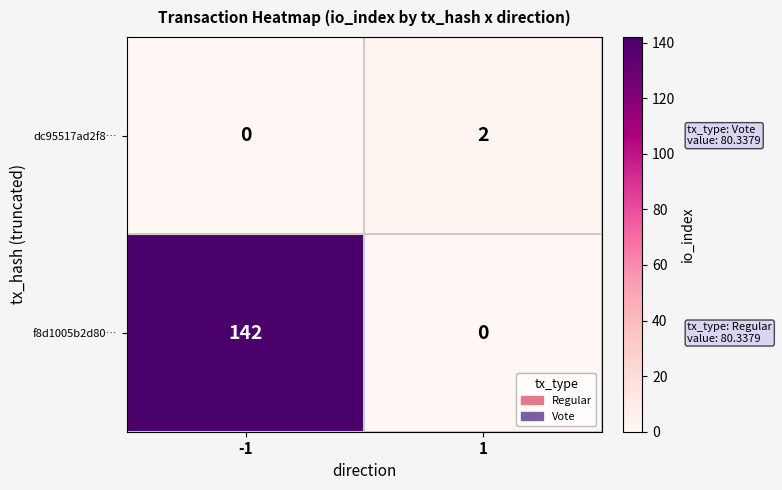

What is the difference between the f8d1005b2d80… values at -1 and 1?

142